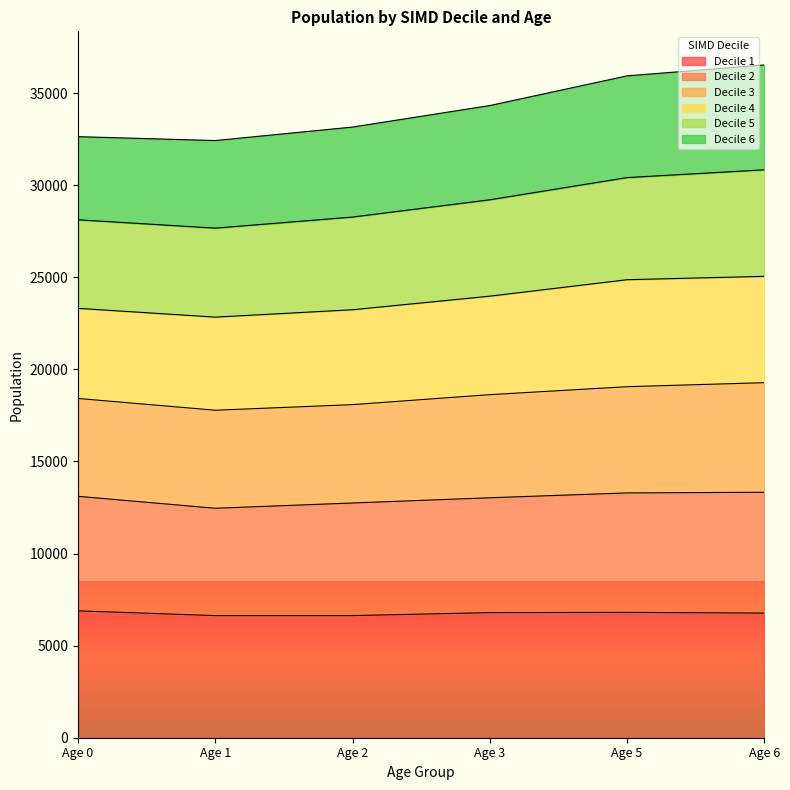

What are all the series names shown in the legend?

Decile 1, Decile 2, Decile 3, Decile 4, Decile 5, Decile 6